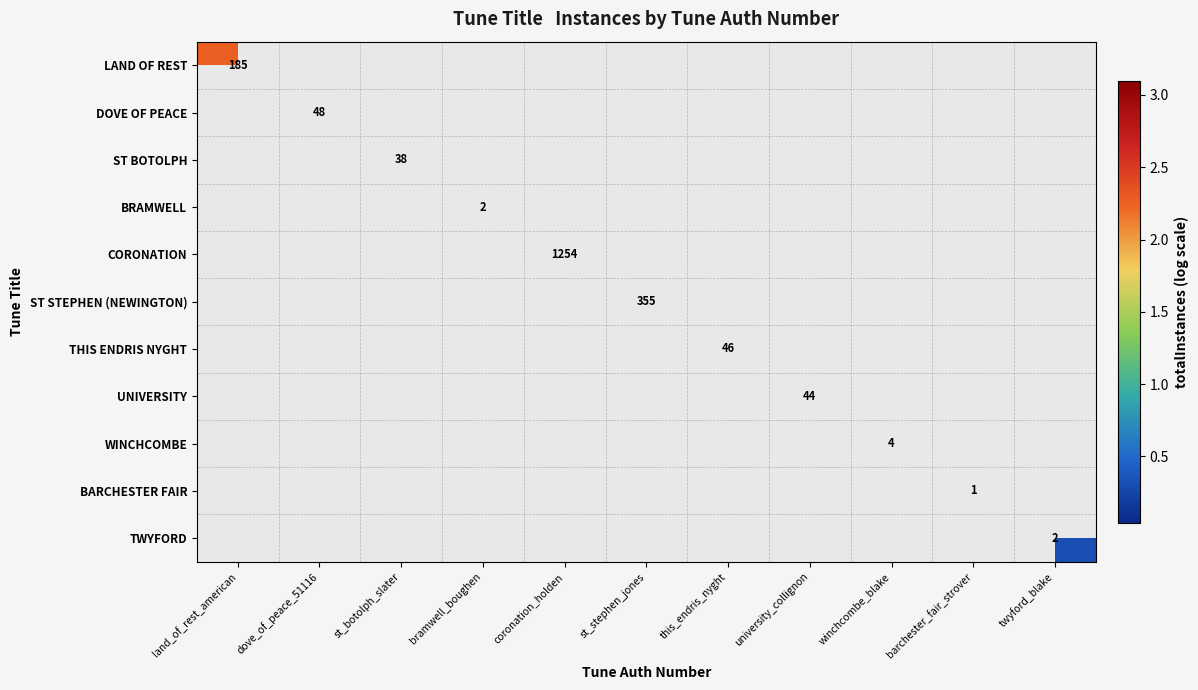

What is the maximum value shown in the chart?

3.1